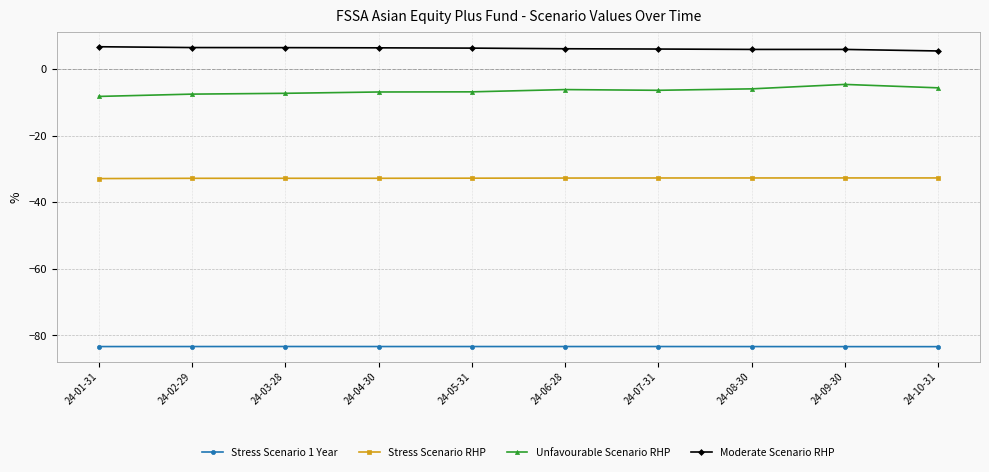

What is the spread (max minus min) of values at 24-05-31?

89.7